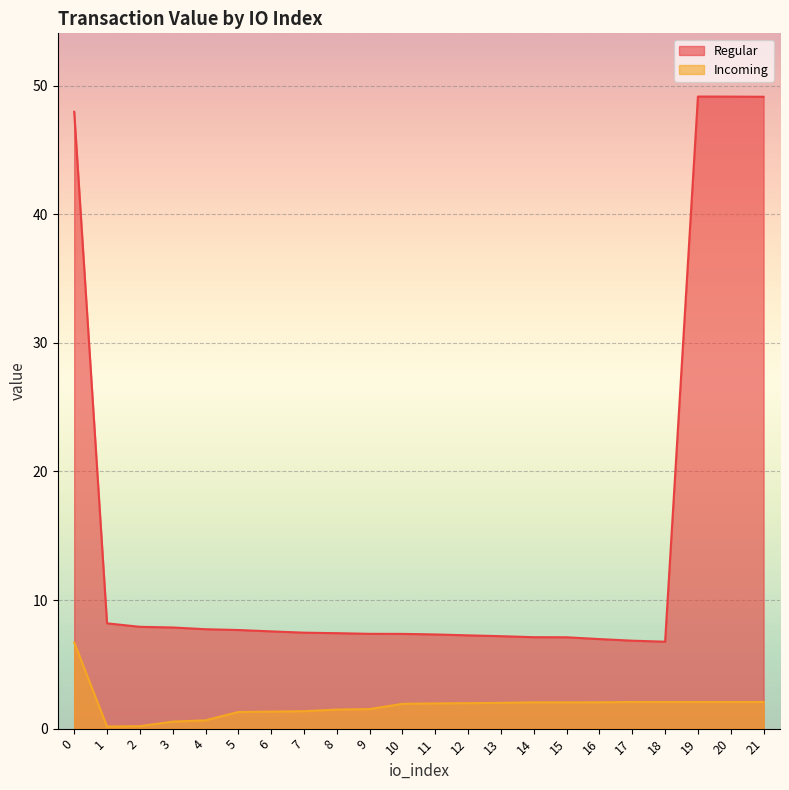

Reading right to left, extract all data points from this chart.

Regular: 21=49.1	20=49.1	19=49.2	18=6.8	17=6.8	16=7.0	15=7.1	14=7.1	13=7.2	12=7.3	11=7.3	10=7.4	9=7.4	8=7.4	7=7.5	6=7.6	5=7.7	4=7.7	3=7.9	2=7.9	1=8.2	0=48.0
Incoming: 21=2.1	20=2.1	19=2.1	18=2.1	17=2.1	16=2.1	15=2.0	14=2.0	13=2.0	12=2.0	11=2.0	10=1.9	9=1.5	8=1.5	7=1.4	6=1.3	5=1.3	4=0.6	3=0.5	2=0.2	1=0.2	0=6.7